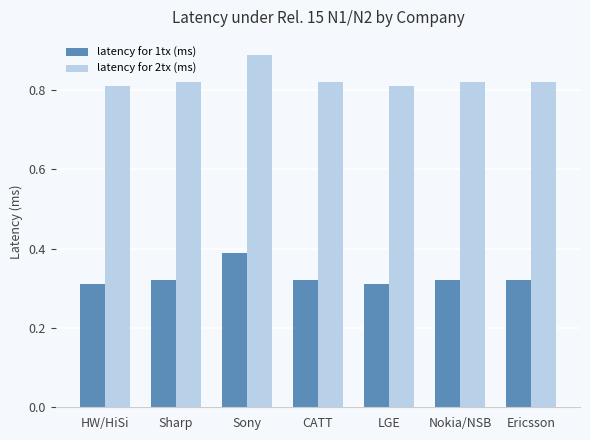

What is the difference between the highest and lowest values at Sony?

0.5